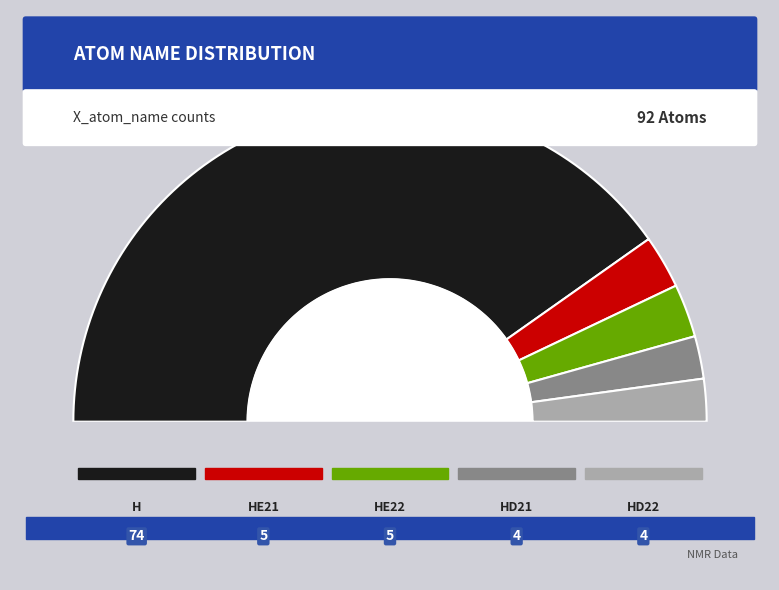

The HE21 slice represents 14% of the pie. True or false?

False